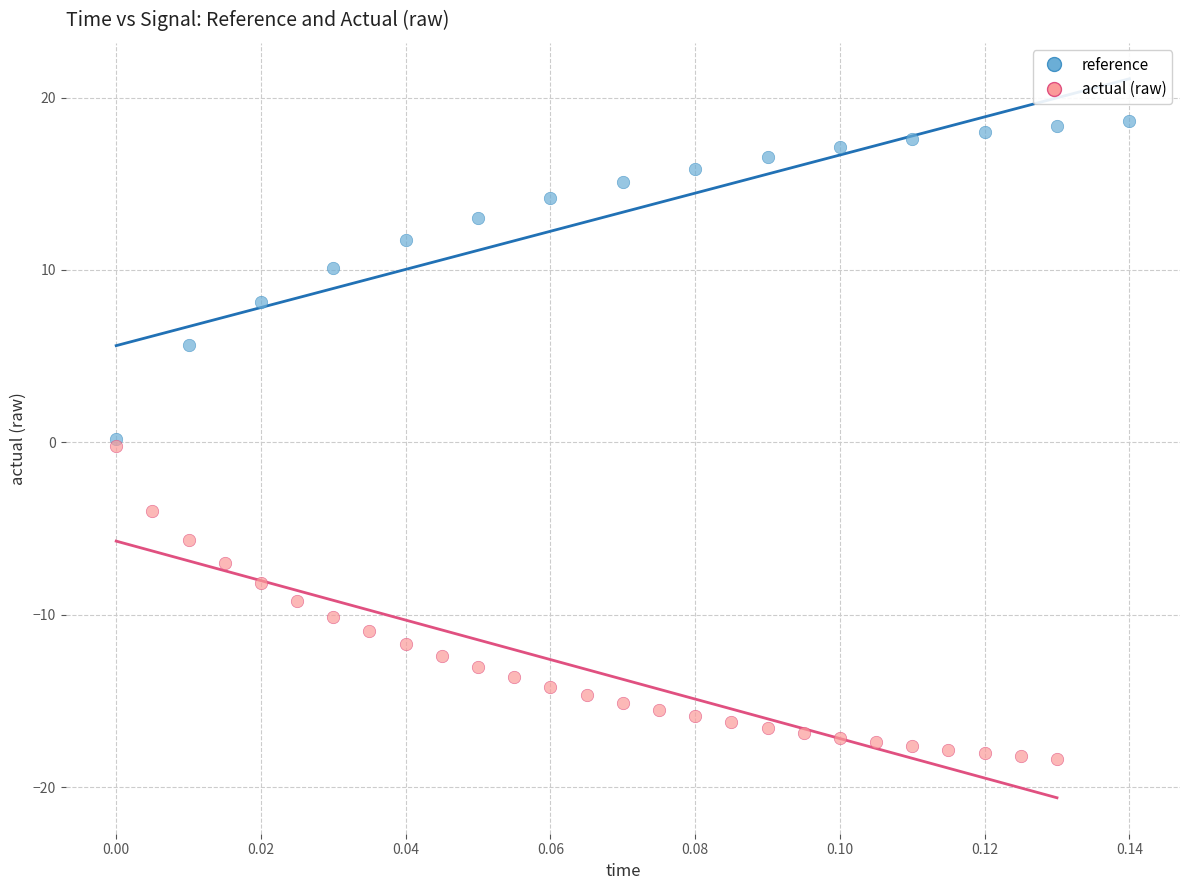

Which series reaches the minimum Y coordinate?

actual (raw)